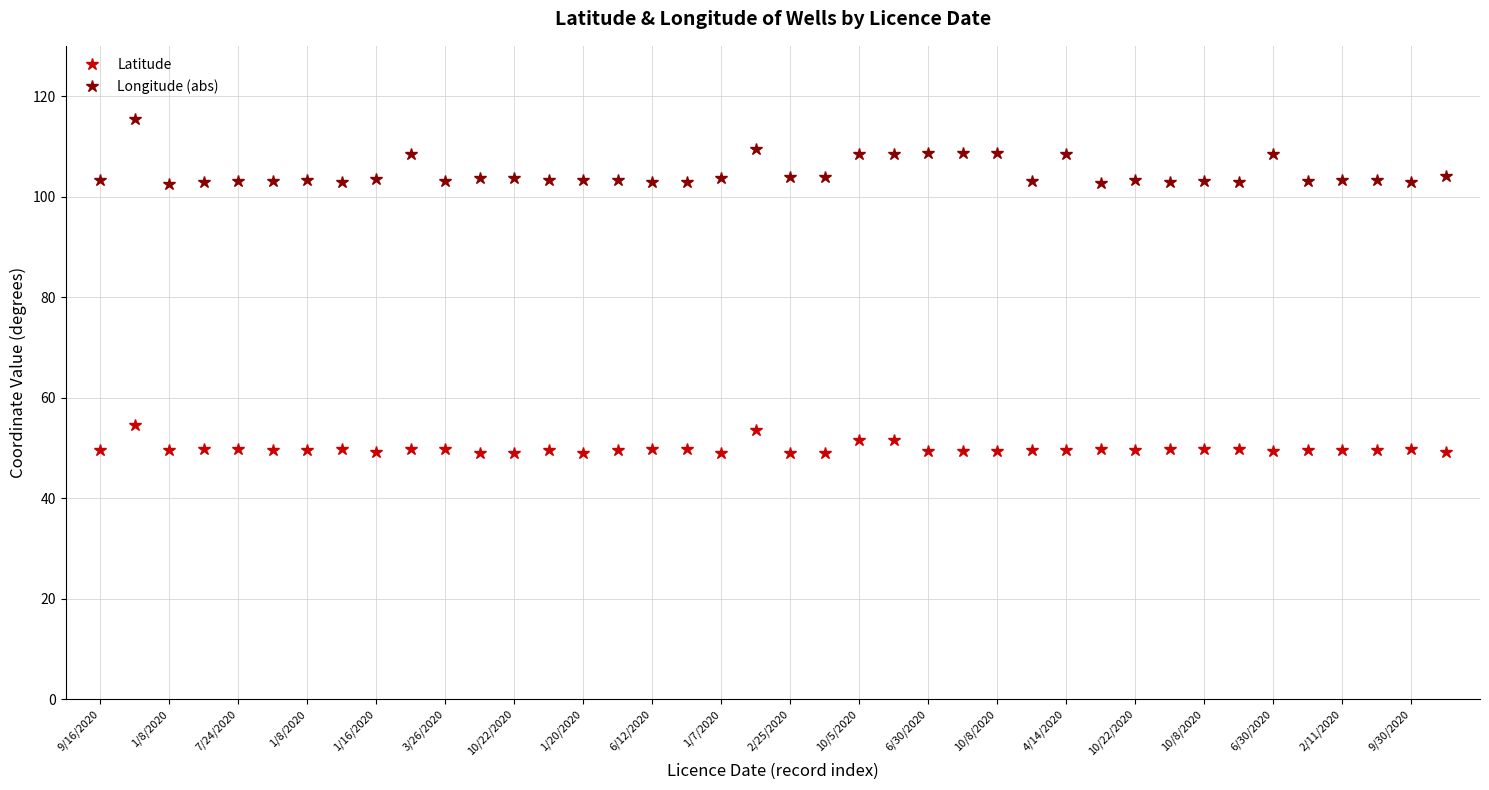

True or false: Longitude (abs) has more than 1 points higher than both neighbors.

True